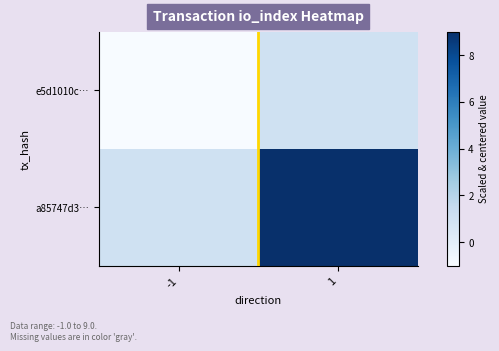

Reading left to right, list all the values displayed in this chart.

e5d1010c…: -1=-1	1=1
a85747d3…: -1=1	1=9